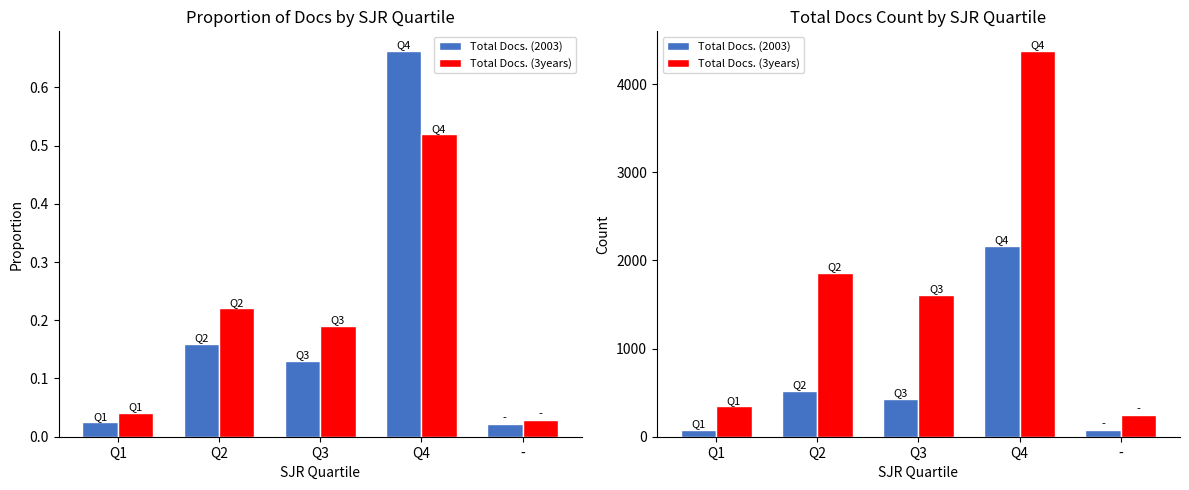

Which label corresponds to the smallest value in the chart?

-